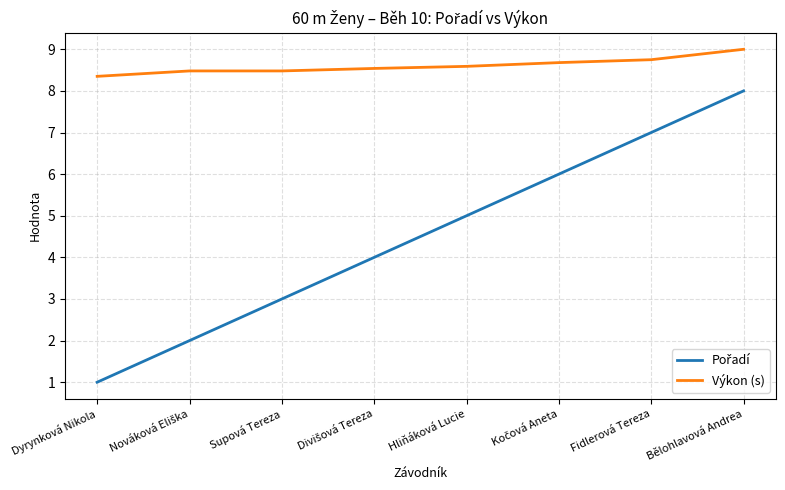

What is the maximum value shown in the chart?

9.0